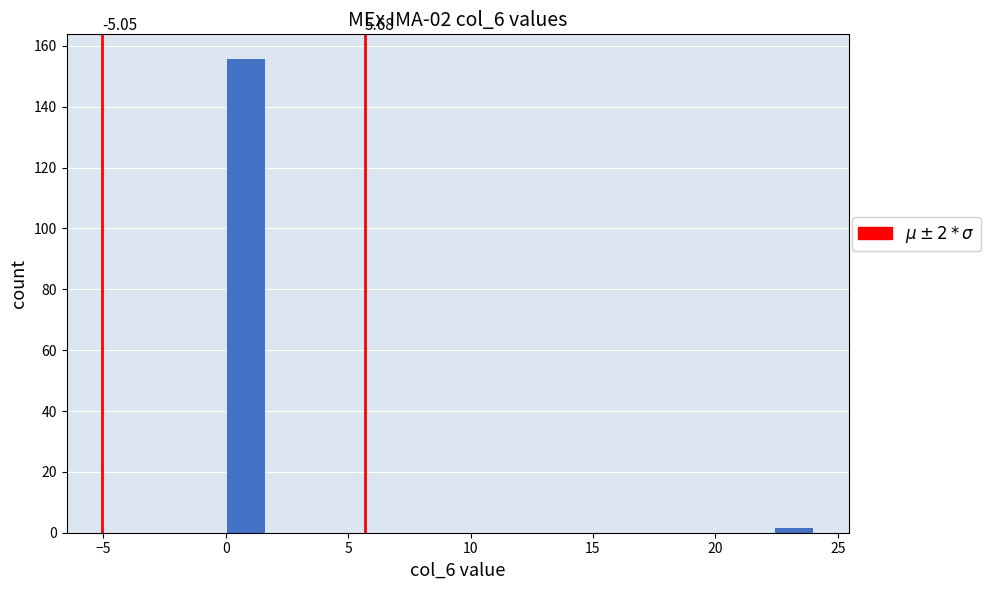

Read against the x-axis, roughly where is the centre of the tallest bar?

1.0